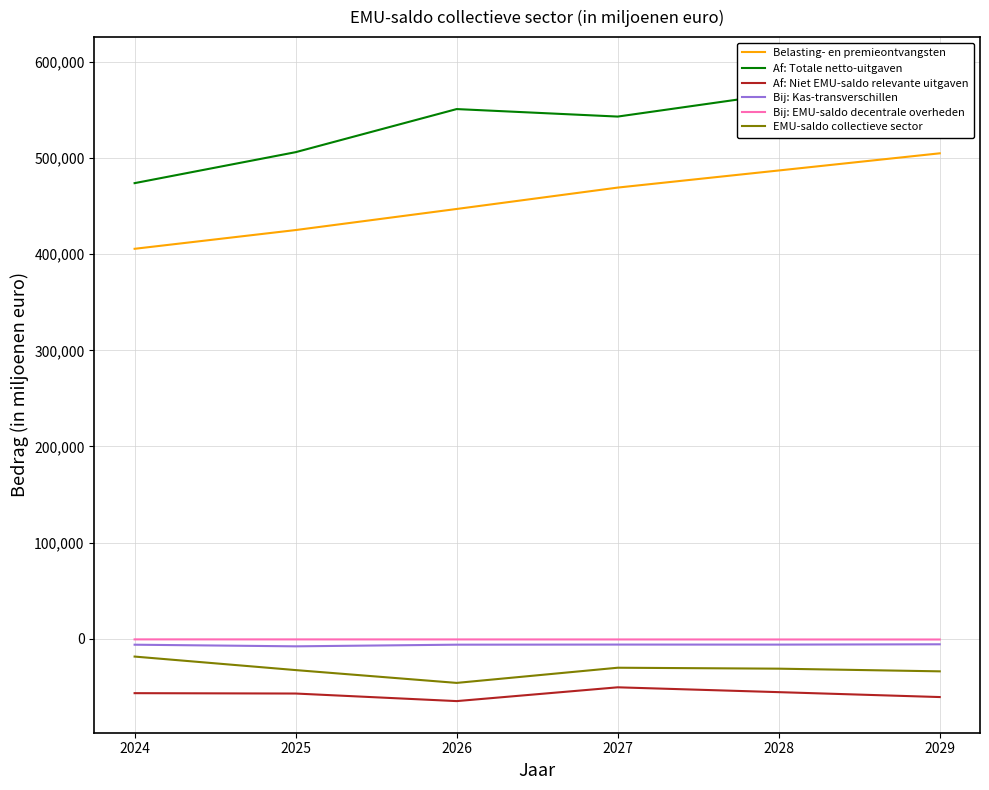

At which label does Bij: EMU-saldo decentrale overheden first exceed -677?

2024